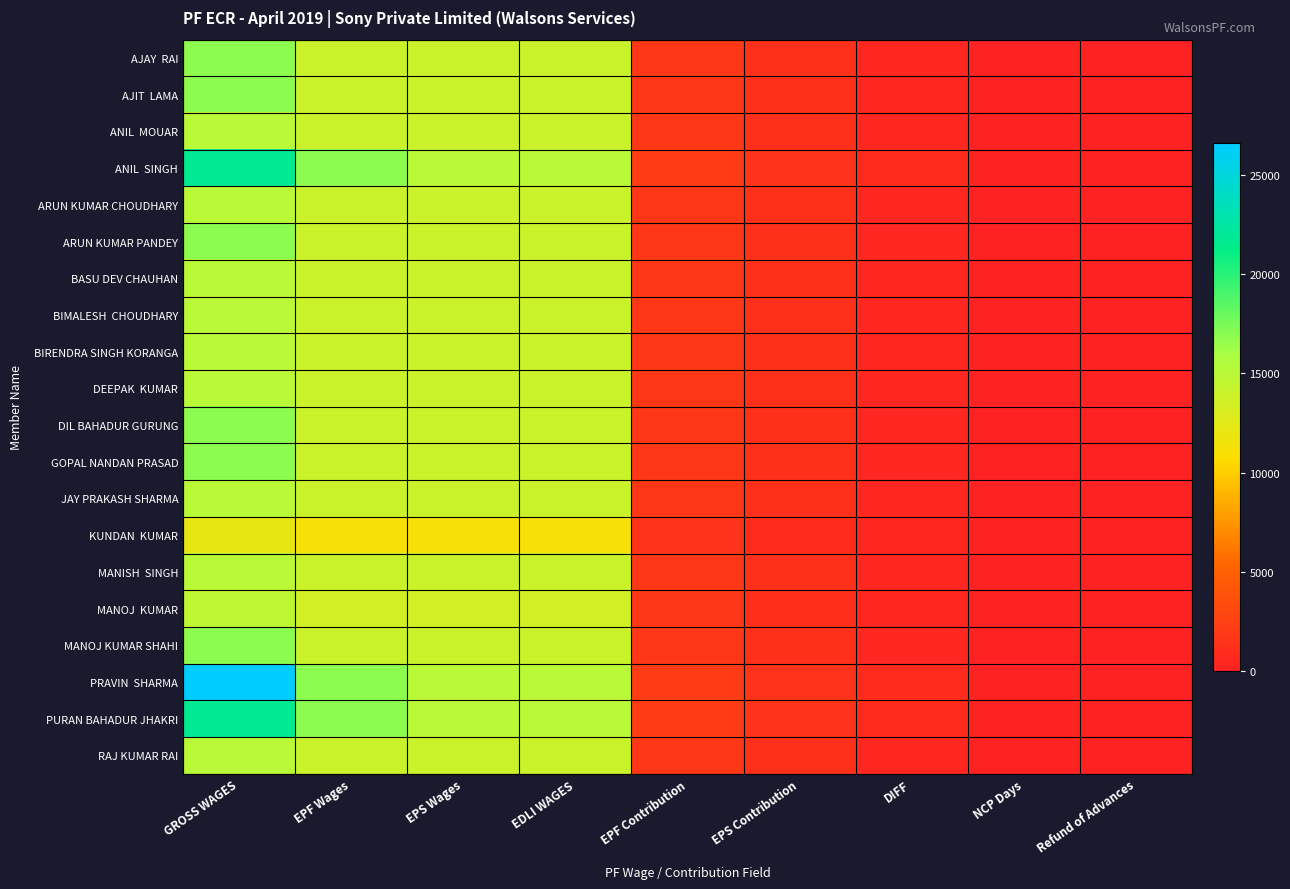

At how many categories does at least one series exceed 10621?

4